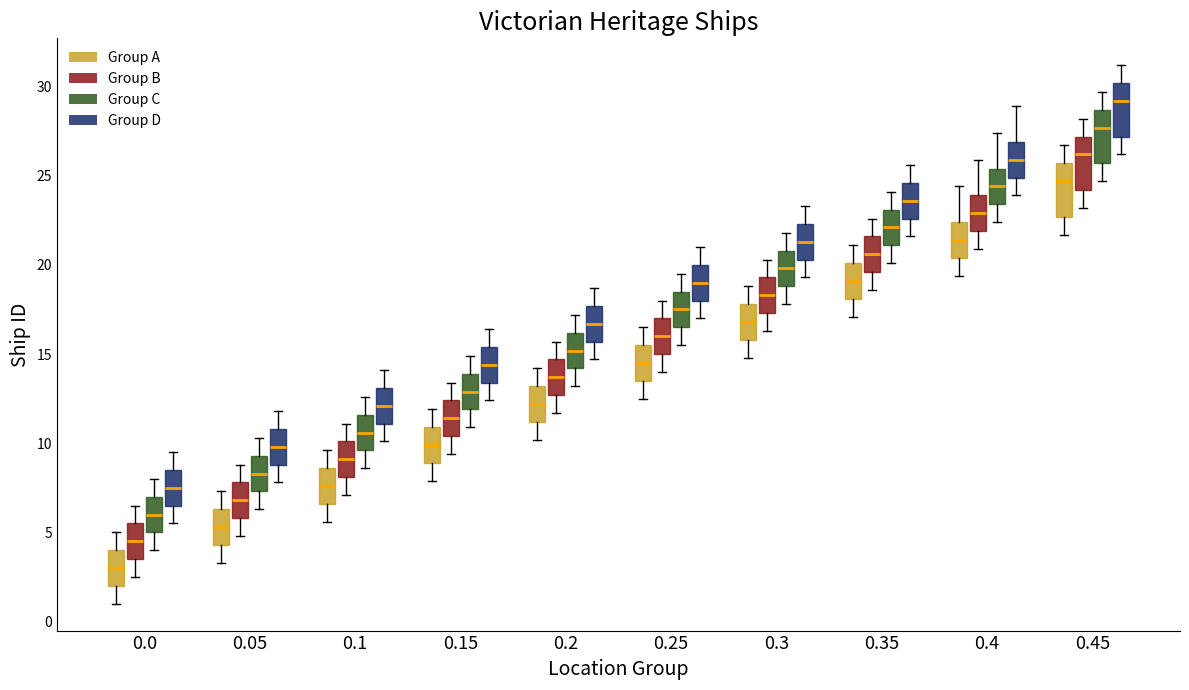

Where does the upper whisker of the box for 0.45 (Group C) end on the y-axis? The values are not printed on the chart, so give them approximately, as read against the axis.

29.5